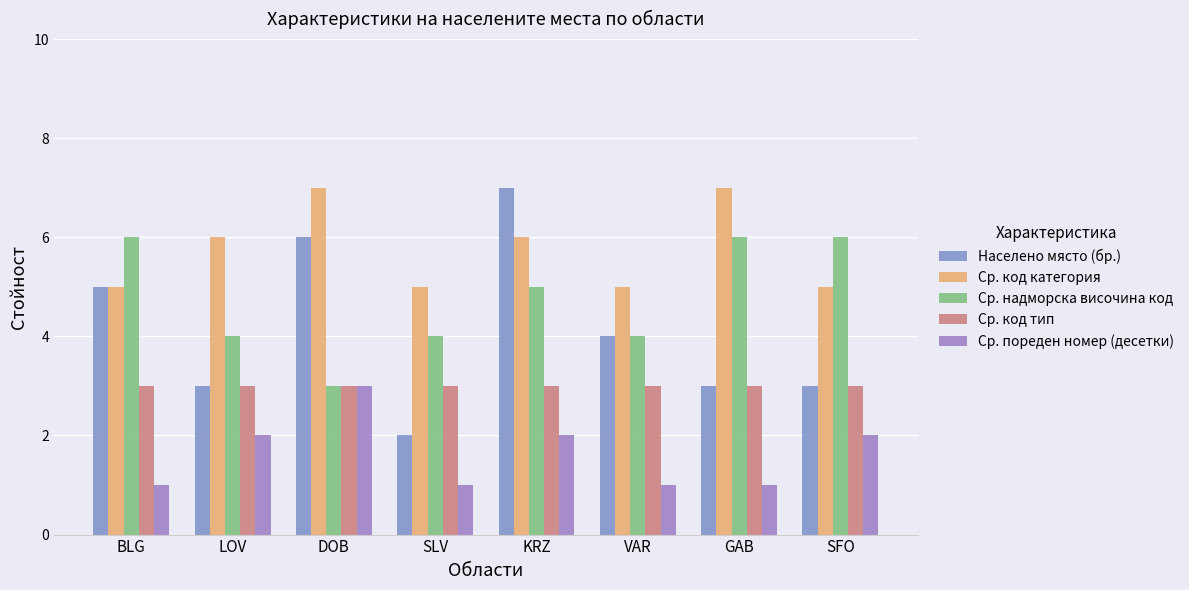

What is the label of the 2nd bar from the left?

LOV